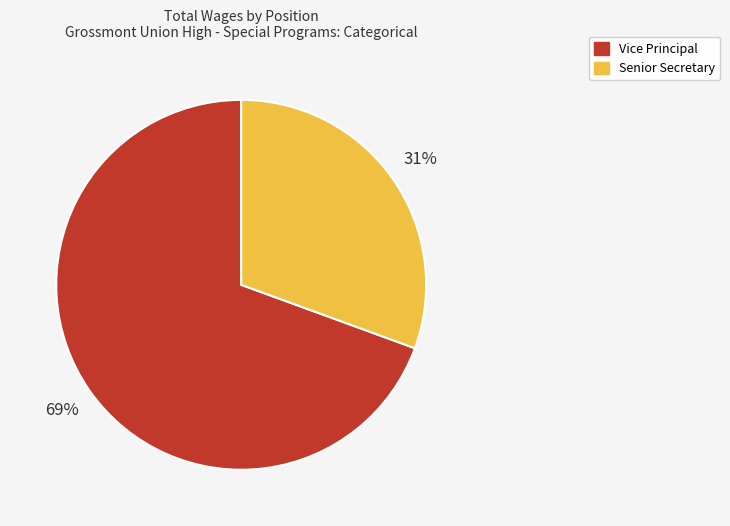

Count the number of slices in the pie.

2